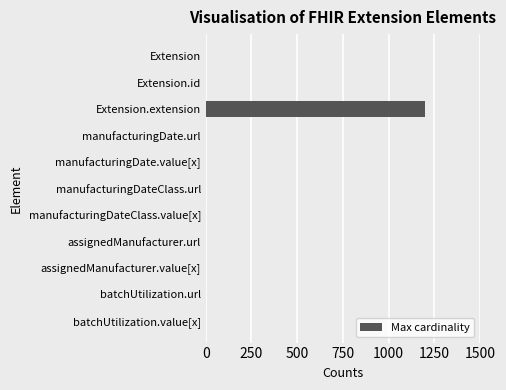

Is it true that the value at Extension.extension is 801?

False